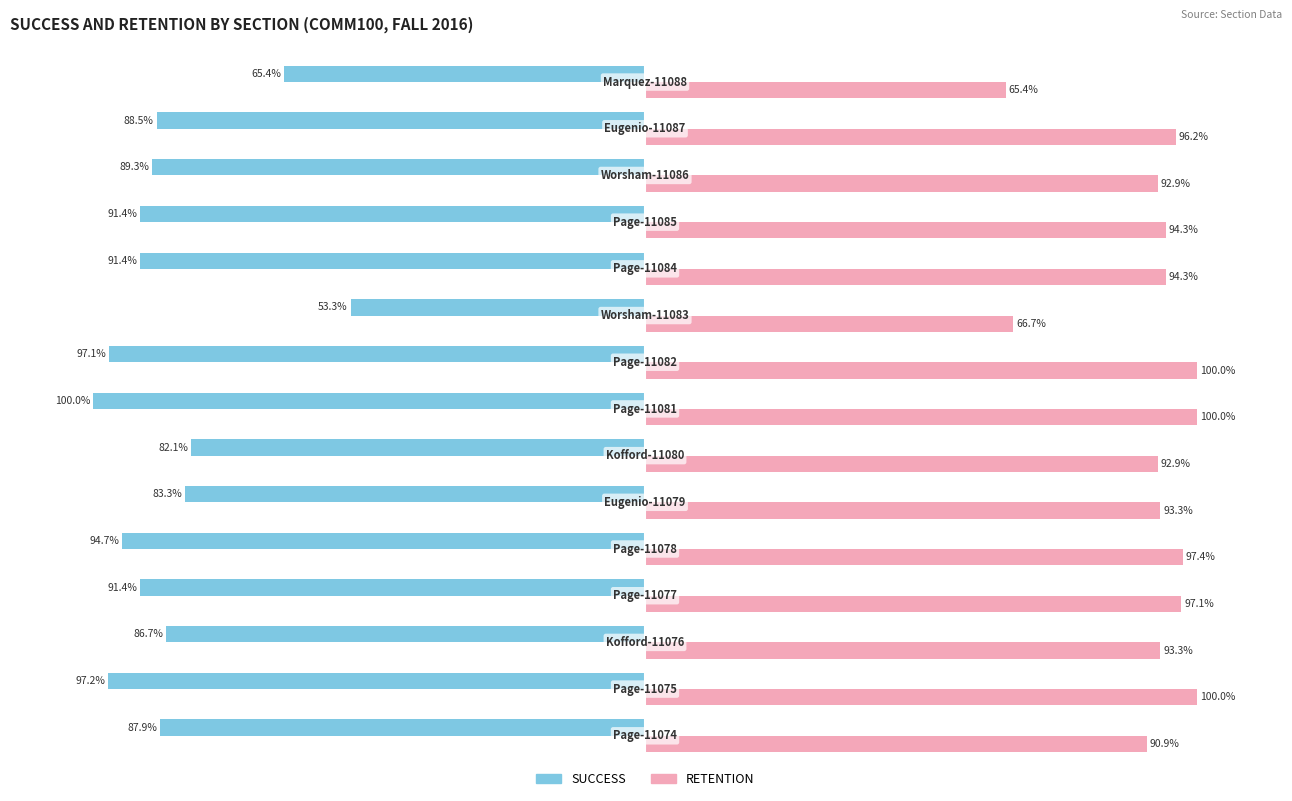

Which series has the largest total across all categories?

RETENTION